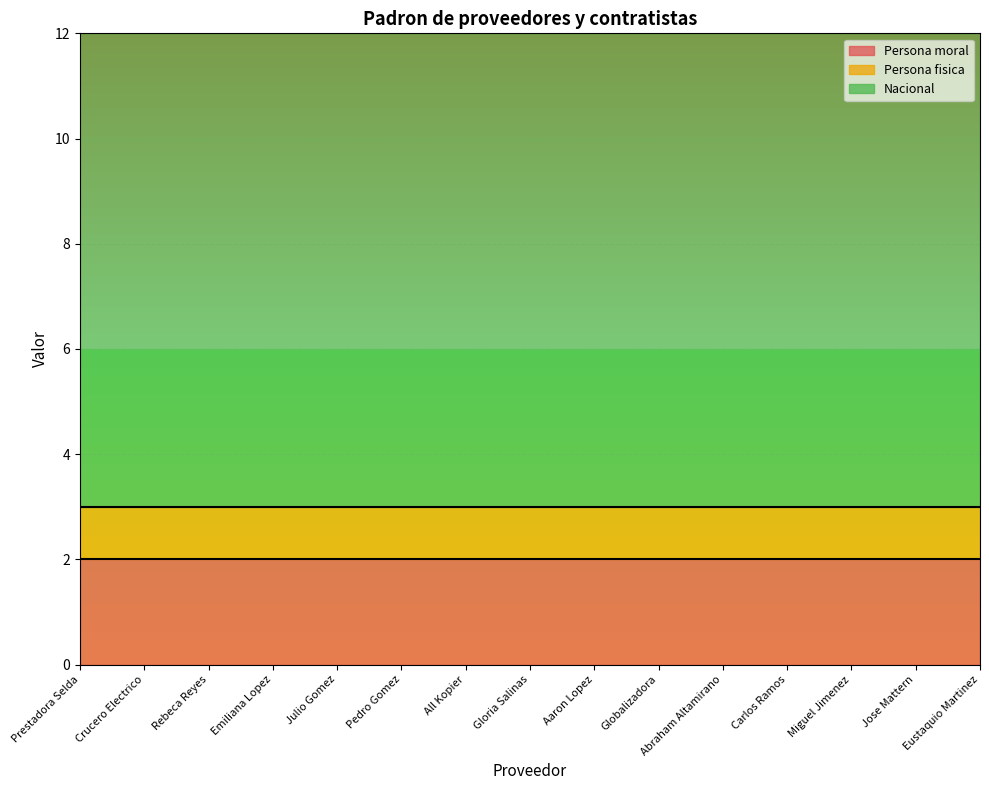

Does the chart display data point markers on the line(s)?

No